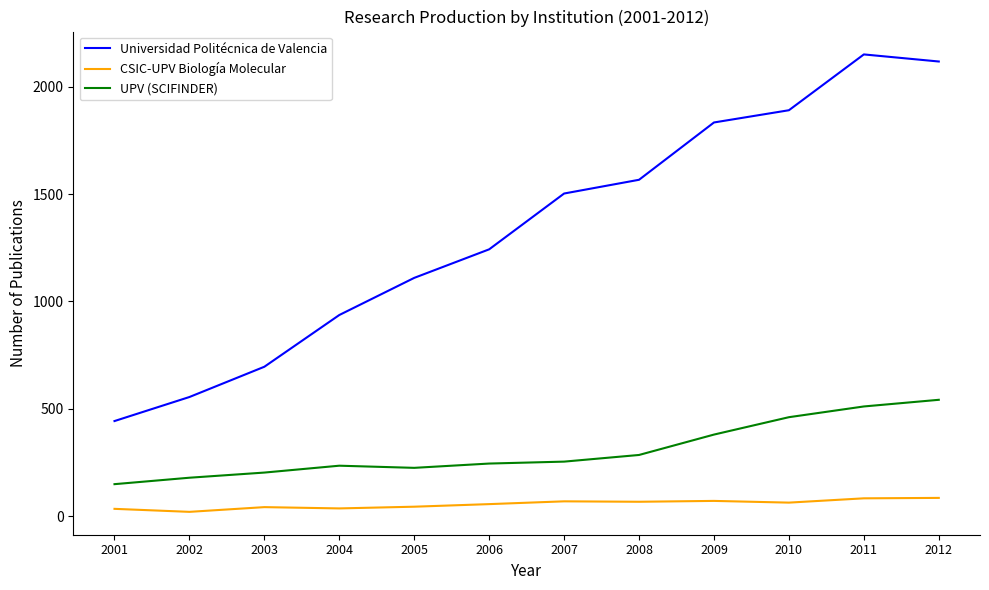

Is it true that UPV (SCIFINDER) equals 203 at 2003?

True